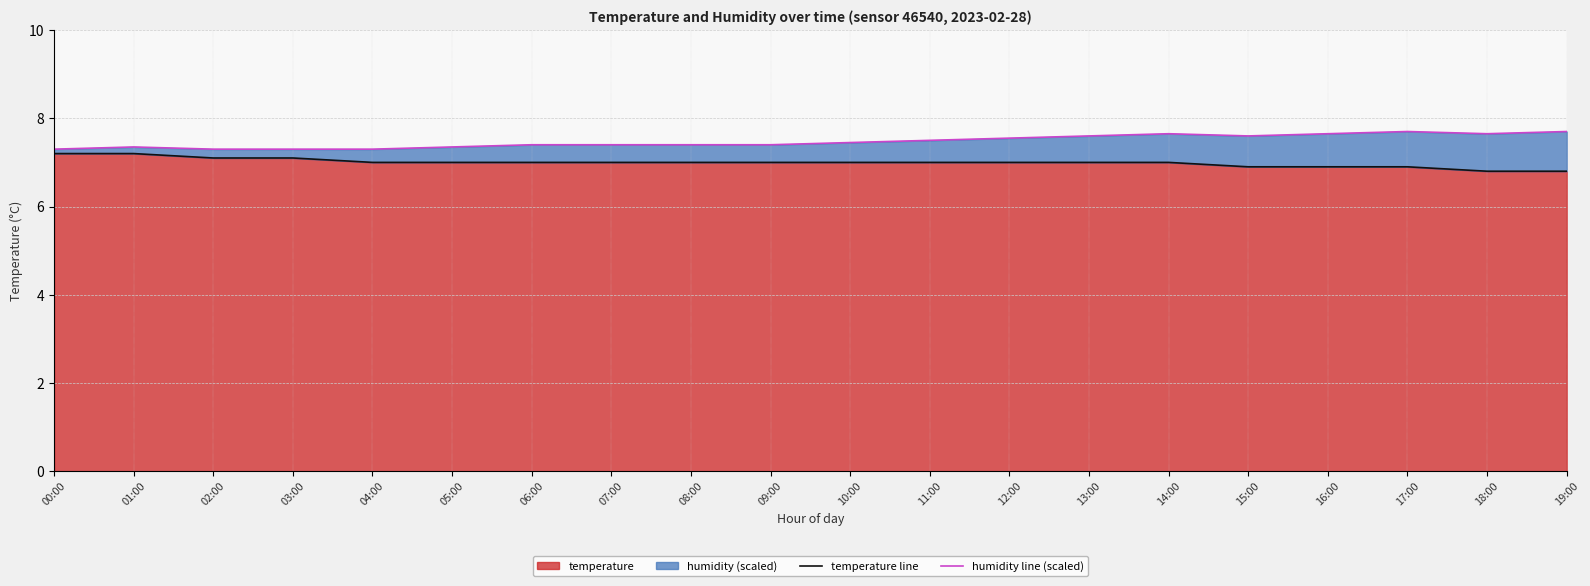

The value of temperature at 05:00 is 7.0. True or false?

True